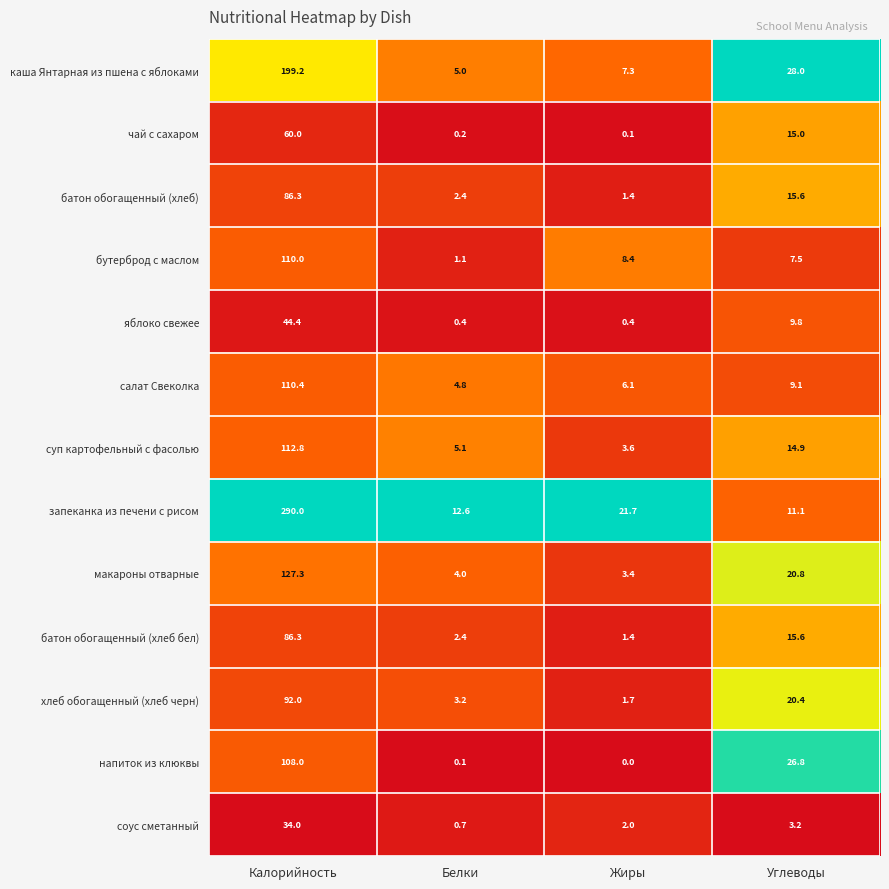

Which category has the lowest value in the хлеб обогащенный (хлеб черн) series?

Жиры